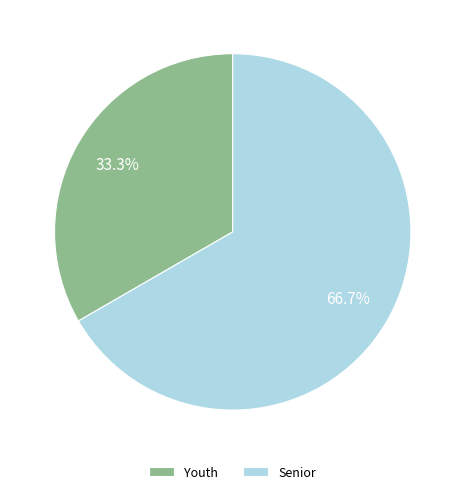

Rank the categories by value from highest to lowest.

Senior, Youth